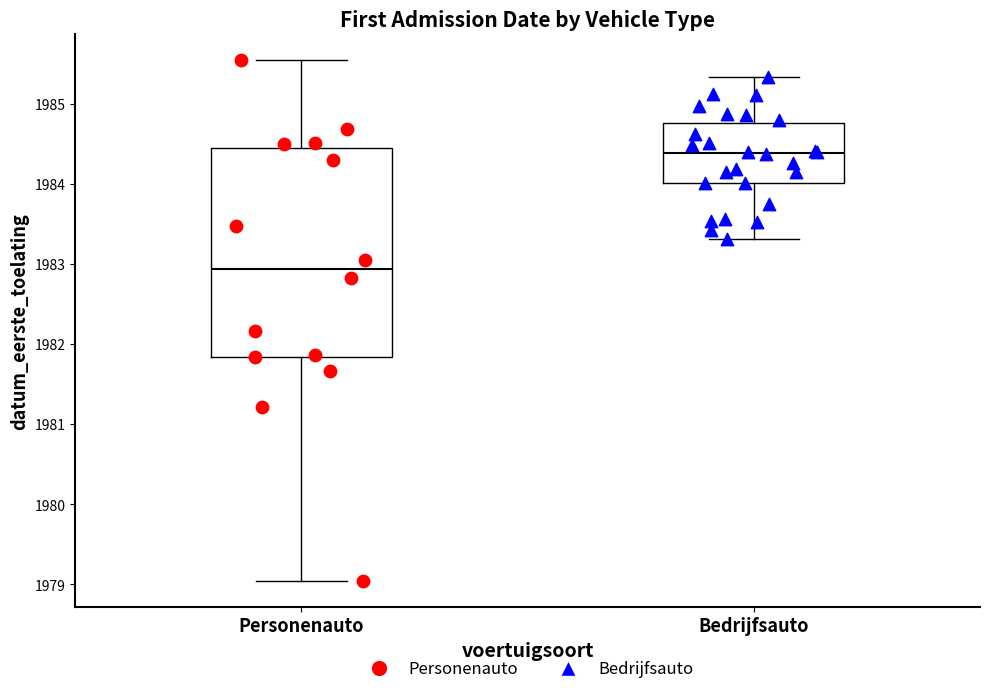

Where does the upper whisker of the box for Bedrijfsauto end on the y-axis? The values are not printed on the chart, so give them approximately, as read against the axis.

1985.3